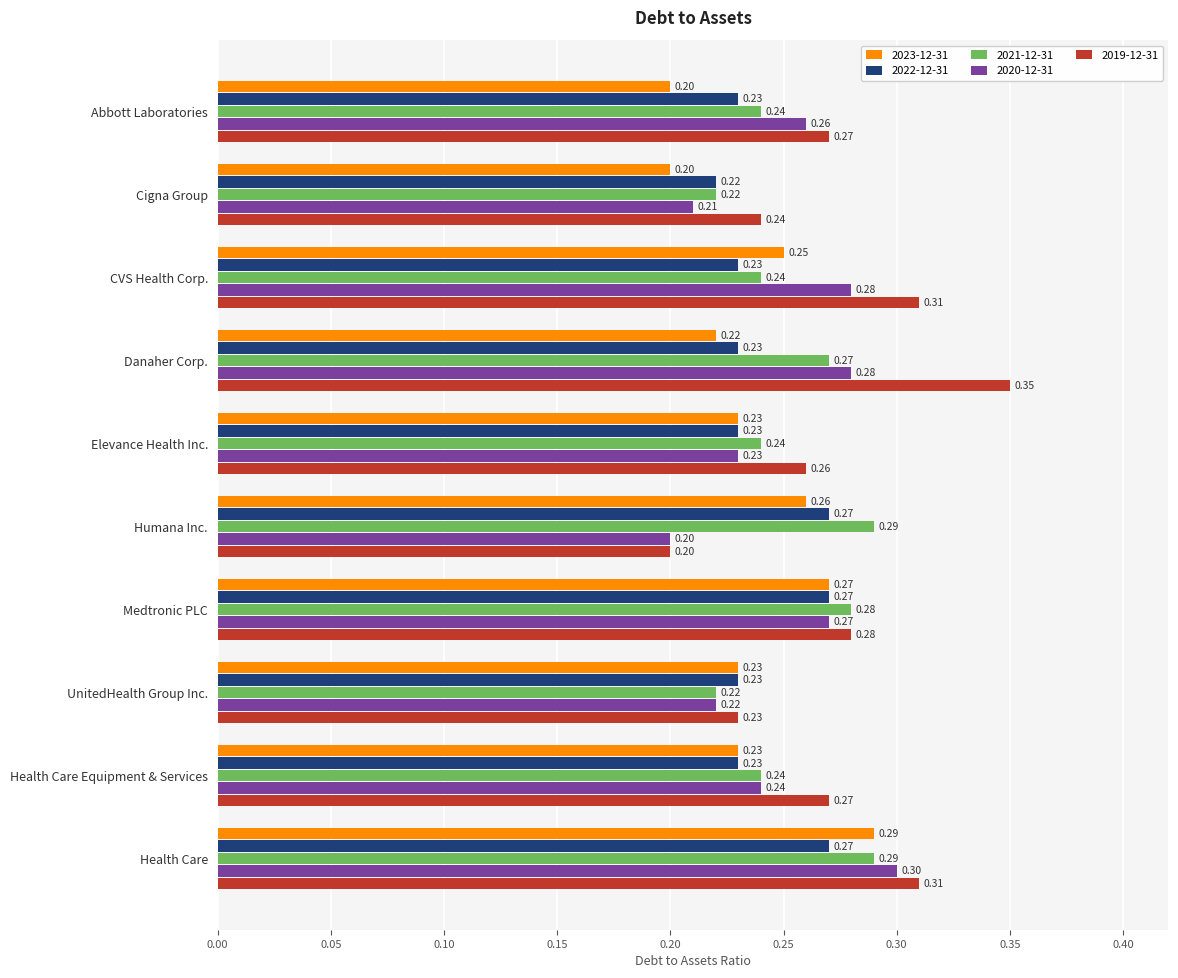

Count the 2022-12-31 values in the range 0 to 1.

10